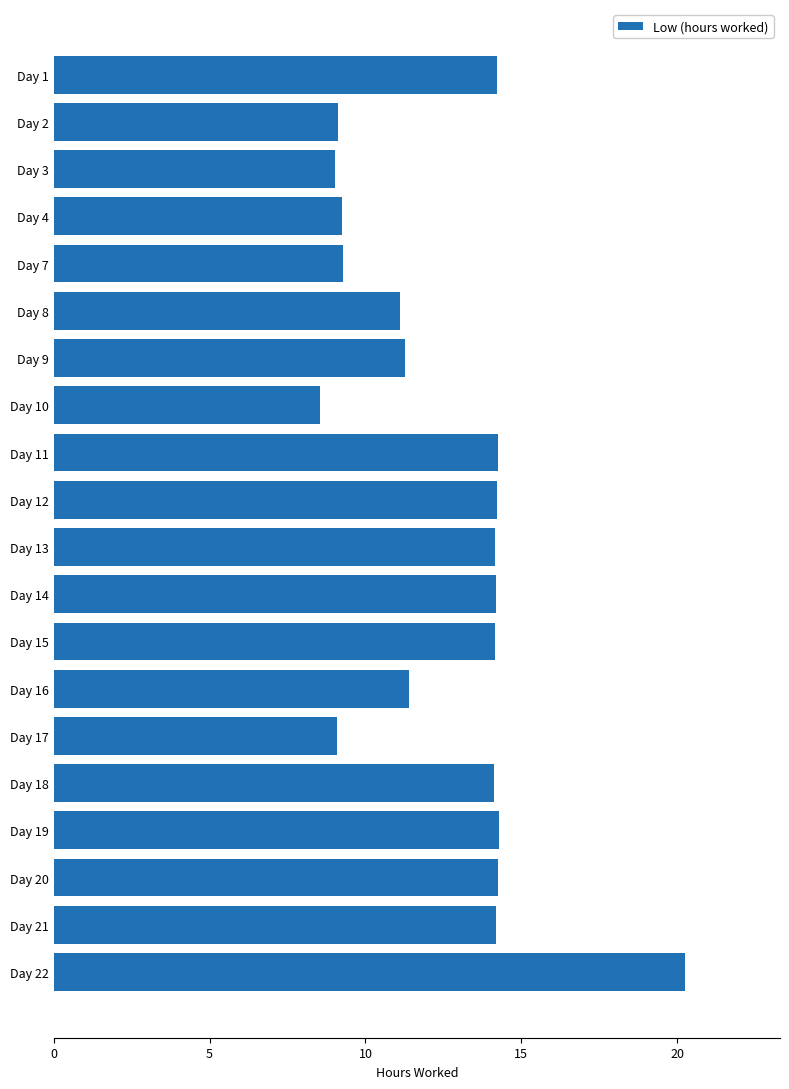

What is the value of the 15th bar from the top?

9.1